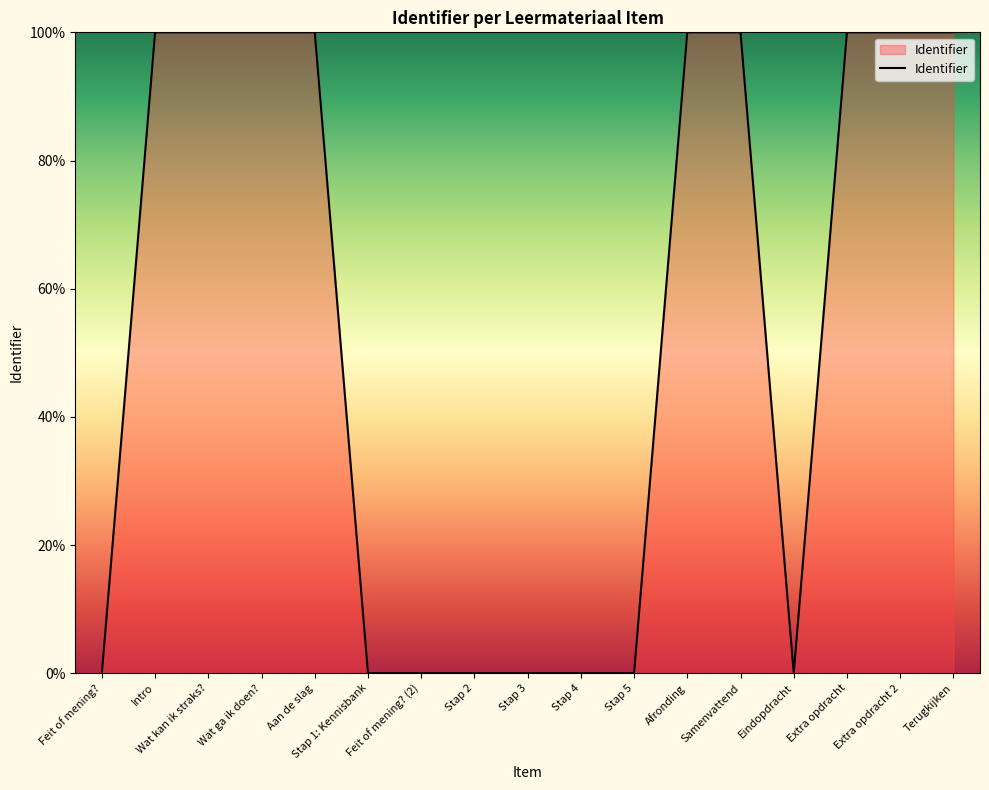

What is the approximate value at Terugkijken?

100.0